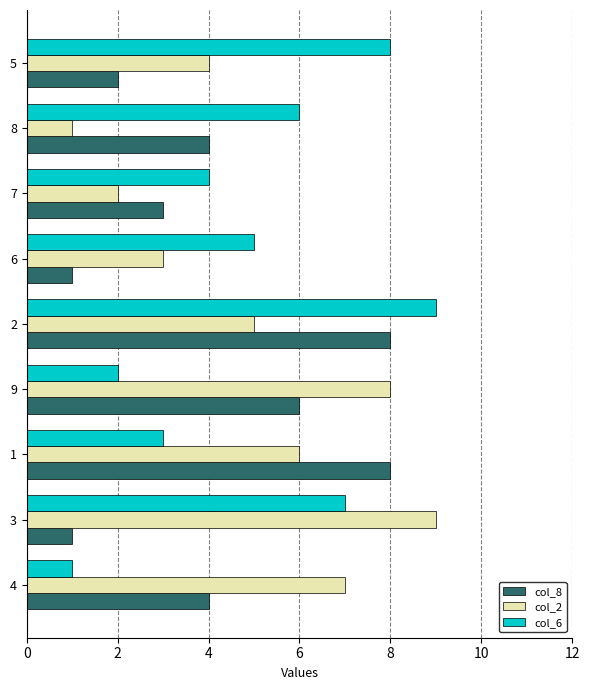

How many data points in col_8 are less than 4?

4